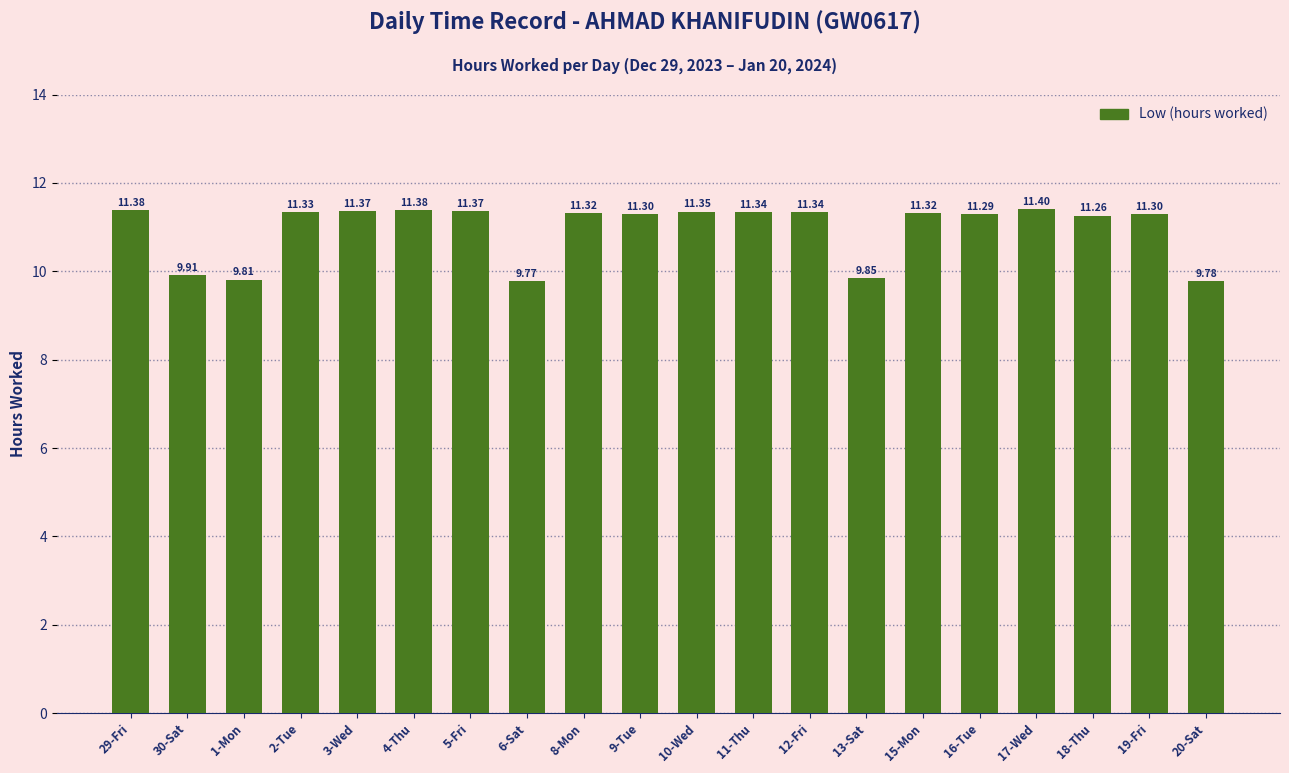

What is the approximate value at 11-Thu?

11.3